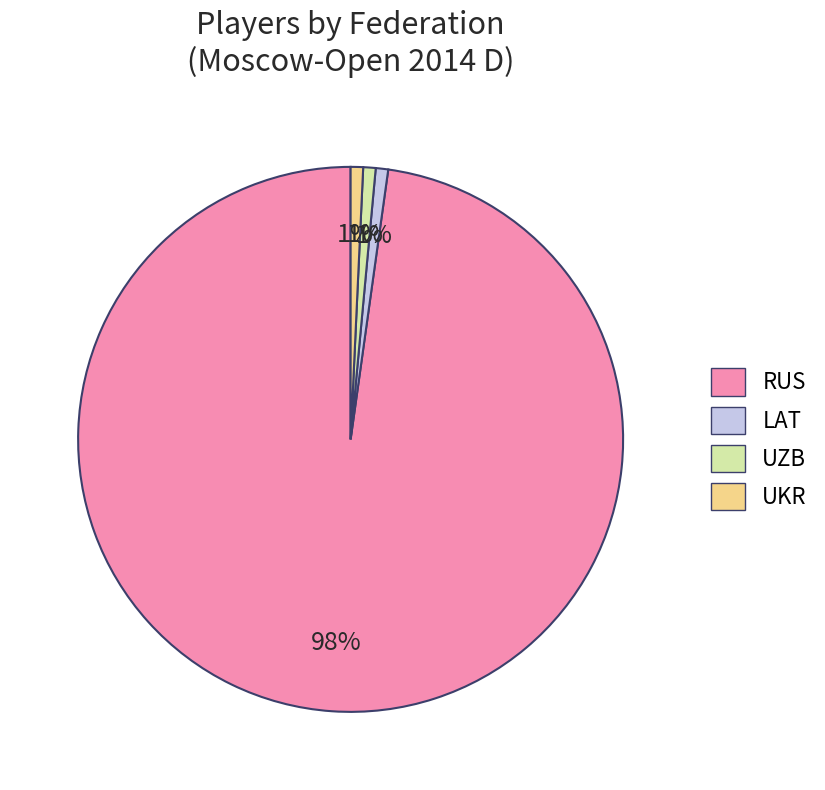

To the nearest percent, what percentage of the pie is LAT?

1%